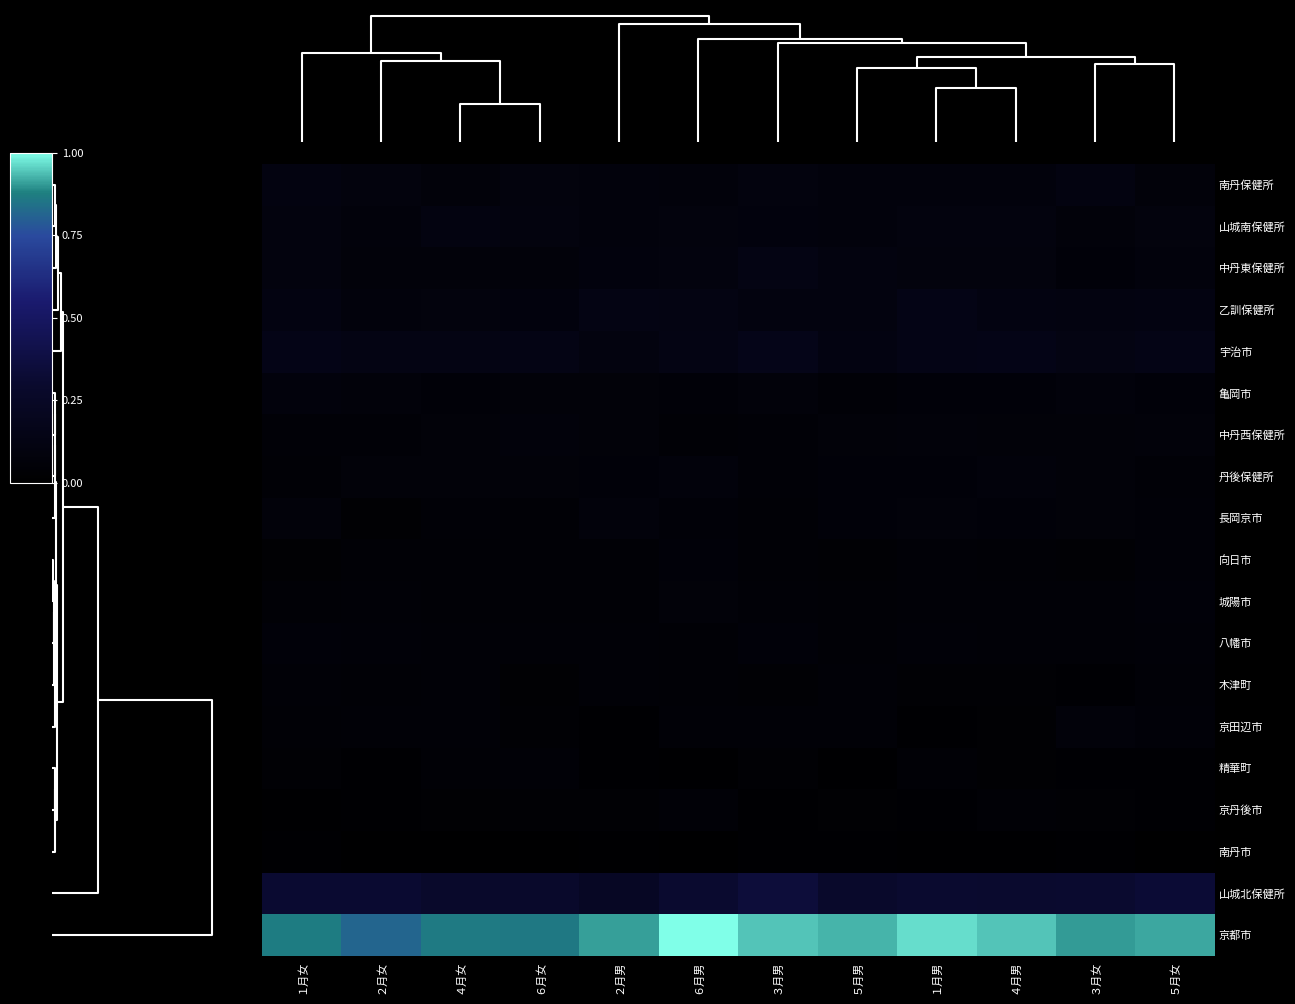

Reading left to right, what are all the values shown in this chart?

京都市: １月女=0.9	２月女=0.8	４月女=0.9	６月女=0.9	２月男=0.9	６月男=1.0	３月男=0.9	５月男=0.9	１月男=1.0	４月男=0.9	３月女=0.9	５月女=0.9
山城北保健所: １月女=0.3	２月女=0.3	４月女=0.3	６月女=0.3	２月男=0.2	６月男=0.3	３月男=0.3	５月男=0.3	１月男=0.3	４月男=0.3	３月女=0.3	５月女=0.3
南丹市: １月女=0.0	２月女=0.0	４月女=0.0	６月女=0.0	２月男=0.0	６月男=0.0	３月男=0.0	５月男=0.0	１月男=0.0	４月男=0.0	３月女=0.0	５月女=0.0
京丹後市: １月女=0.0	２月女=0.0	４月女=0.0	６月女=0.0	２月男=0.0	６月男=0.1	３月男=0.0	５月男=0.0	１月男=0.0	４月男=0.0	３月女=0.0	５月女=0.0
精華町: １月女=0.0	２月女=0.0	４月女=0.0	６月女=0.0	２月男=0.0	６月男=0.0	３月男=0.0	５月男=0.0	１月男=0.0	４月男=0.0	３月女=0.0	５月女=0.0
京田辺市: １月女=0.0	２月女=0.0	４月女=0.0	６月女=0.0	２月男=0.0	６月男=0.0	３月男=0.0	５月男=0.1	１月男=0.0	４月男=0.0	３月女=0.1	５月女=0.1
木津町: １月女=0.1	２月女=0.0	４月女=0.0	６月女=0.0	２月男=0.0	６月男=0.0	３月男=0.0	５月男=0.0	１月男=0.0	４月男=0.0	３月女=0.0	５月女=0.1
八幡市: １月女=0.1	２月女=0.1	４月女=0.0	６月女=0.0	２月男=0.1	６月男=0.0	３月男=0.1	５月男=0.0	１月男=0.1	４月男=0.0	３月女=0.1	５月女=0.1
城陽市: １月女=0.0	２月女=0.1	４月女=0.0	６月女=0.0	２月男=0.0	６月男=0.1	３月男=0.0	５月男=0.0	１月男=0.1	４月男=0.1	３月女=0.0	５月女=0.1
向日市: １月女=0.0	２月女=0.0	４月女=0.0	６月女=0.0	２月男=0.0	６月男=0.1	３月男=0.0	５月男=0.0	１月男=0.1	４月男=0.0	３月女=0.0	５月女=0.1
長岡京市: １月女=0.1	２月女=0.0	４月女=0.0	６月女=0.0	２月男=0.1	６月男=0.1	３月男=0.0	５月男=0.1	１月男=0.1	４月男=0.1	３月女=0.1	５月女=0.1
丹後保健所: １月女=0.0	２月女=0.1	４月女=0.1	６月女=0.1	２月男=0.1	６月男=0.1	３月男=0.0	５月男=0.1	１月男=0.1	４月男=0.1	３月女=0.1	５月女=0.0
中丹西保健所: １月女=0.1	２月女=0.0	４月女=0.1	６月女=0.1	２月男=0.1	６月男=0.0	３月男=0.1	５月男=0.1	１月男=0.1	４月男=0.1	３月女=0.1	５月女=0.1
亀岡市: １月女=0.1	２月女=0.1	４月女=0.1	６月女=0.1	２月男=0.1	６月男=0.1	３月男=0.1	５月男=0.1	１月男=0.1	４月男=0.1	３月女=0.1	５月女=0.1
宇治市: １月女=0.1	２月女=0.1	４月女=0.1	６月女=0.1	２月男=0.1	６月男=0.1	３月男=0.2	５月男=0.1	１月男=0.1	４月男=0.1	３月女=0.1	５月女=0.1
乙訓保健所: １月女=0.1	２月女=0.1	４月女=0.1	６月女=0.1	２月男=0.1	６月男=0.1	３月男=0.1	５月男=0.1	１月男=0.1	４月男=0.1	３月女=0.1	５月女=0.1
中丹東保健所: １月女=0.1	２月女=0.1	４月女=0.1	６月女=0.1	２月男=0.1	６月男=0.1	３月男=0.1	５月男=0.1	１月男=0.1	４月男=0.1	３月女=0.1	５月女=0.1
山城南保健所: １月女=0.1	２月女=0.1	４月女=0.1	６月女=0.1	２月男=0.1	６月男=0.1	３月男=0.1	５月男=0.1	１月男=0.1	４月男=0.1	３月女=0.1	５月女=0.1
南丹保健所: １月女=0.1	２月女=0.1	４月女=0.1	６月女=0.1	２月男=0.1	６月男=0.1	３月男=0.1	５月男=0.1	１月男=0.1	４月男=0.1	３月女=0.1	５月女=0.1